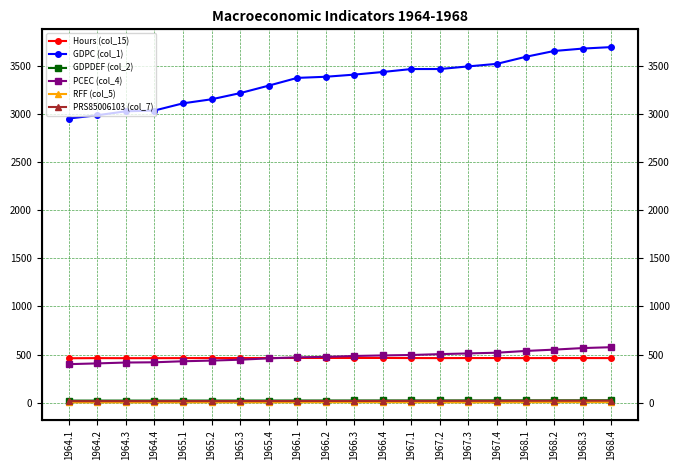

Count the number of data series in this chart.

6